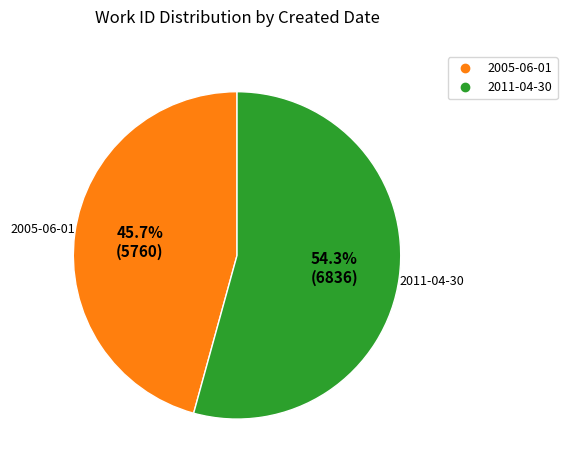

Which has a higher value, 2005-06-01 or 2011-04-30?

2011-04-30